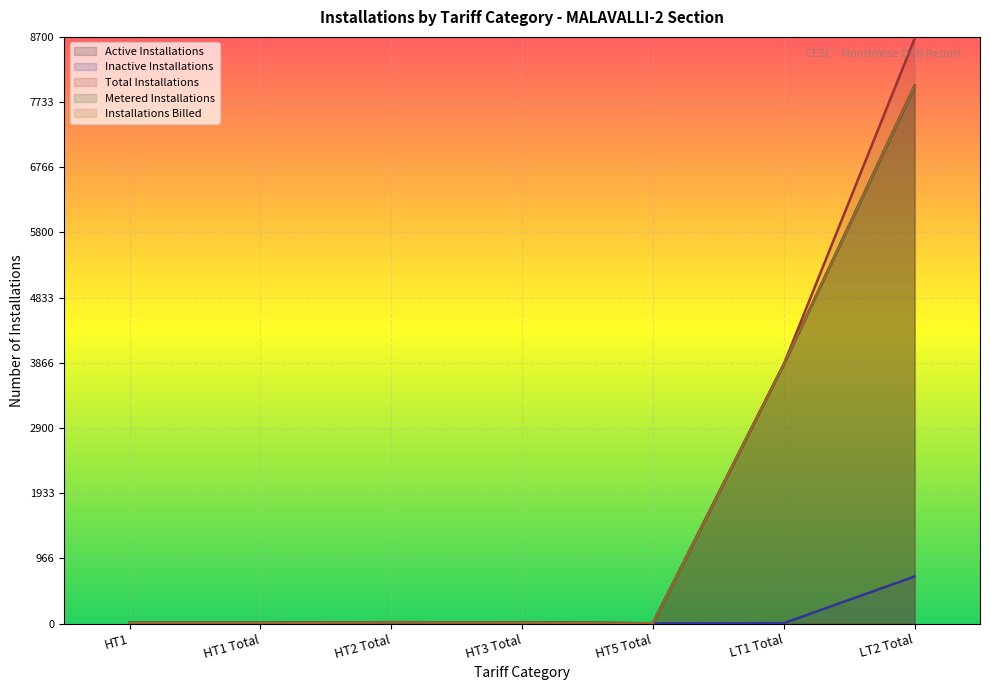

How many lines are shown in the chart?

5